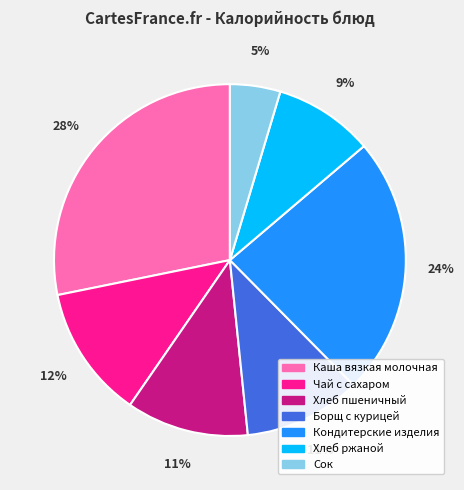

What is the ratio of the value at Сок to the value at Кондитерские изделия?

0.2